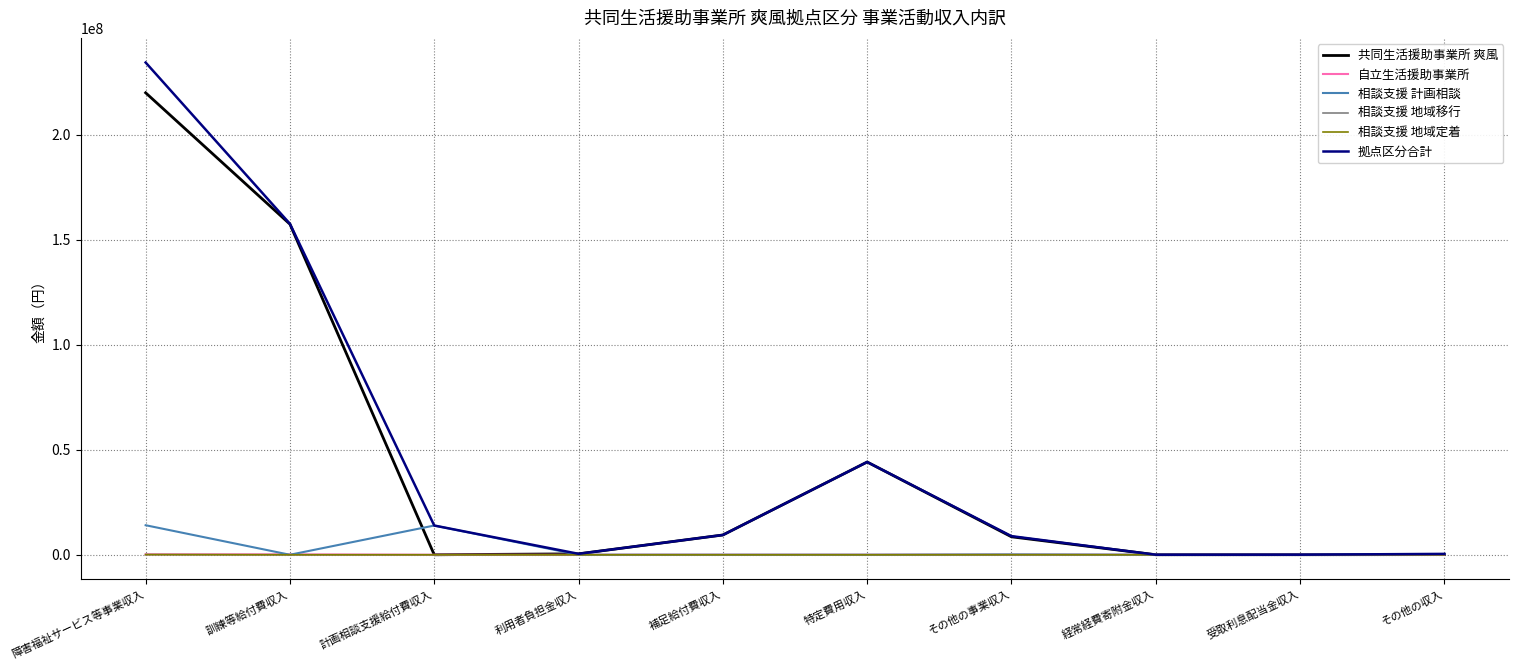

What is the sum of all 自立生活援助事業所 values?

421888